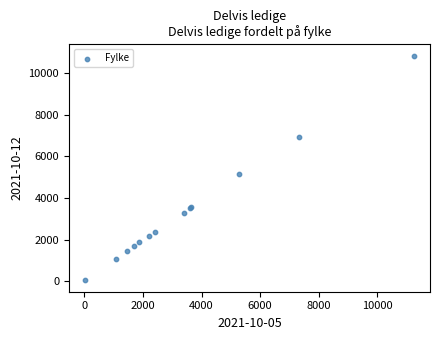

What Y value in the scatter plot is closest to 5439?

5173